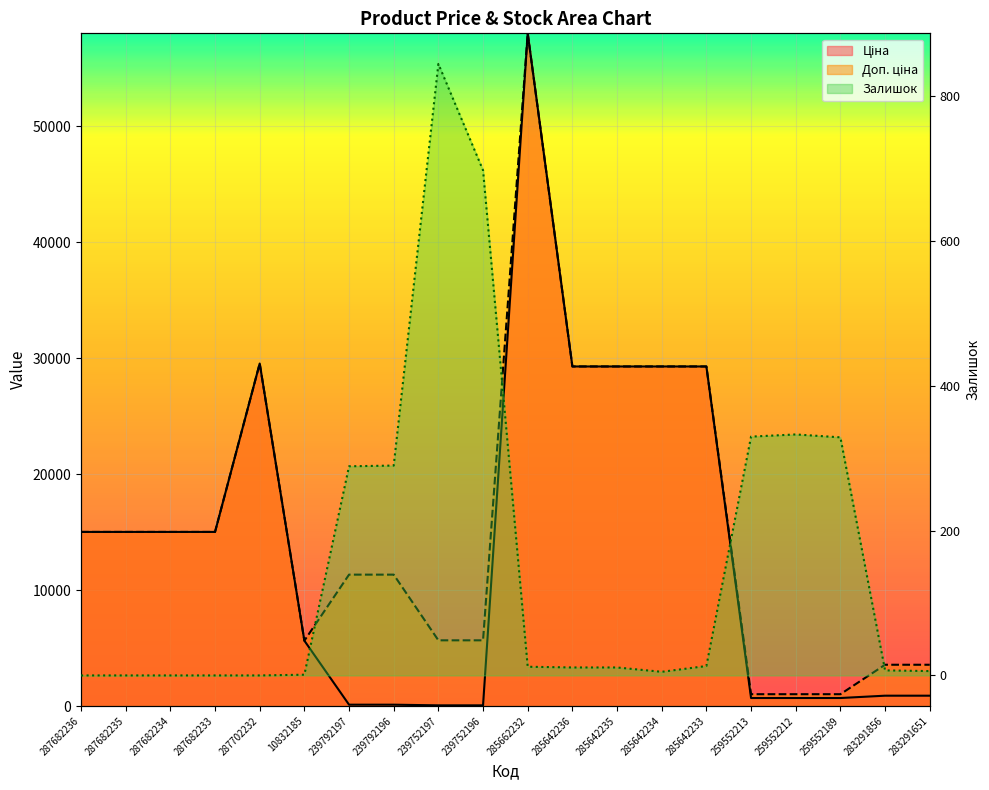

Which series changed the most between 287682235 and 287682234?

Ціна